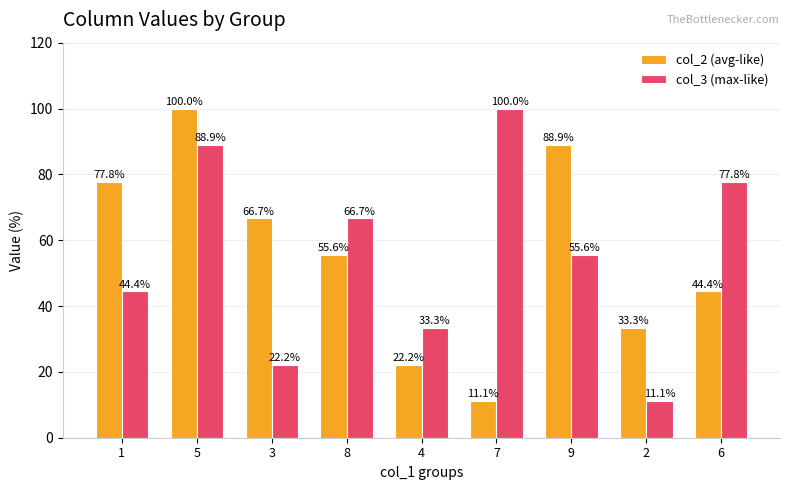

Reading left to right, what are all the values shown in this chart?

col_2 (avg-like): 77.8	100.0	66.7	55.6	22.2	11.1	88.9	33.3	44.4
col_3 (max-like): 44.4	88.9	22.2	66.7	33.3	100.0	55.6	11.1	77.8